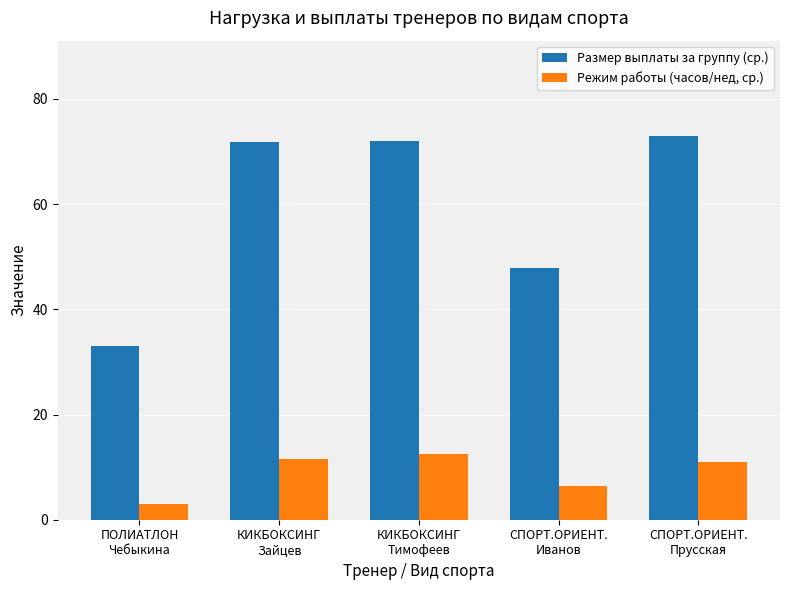

At which label is Режим работы (часов/нед, ср.) closest to 7?

СПОРТ.ОРИЕНТ.
Иванов